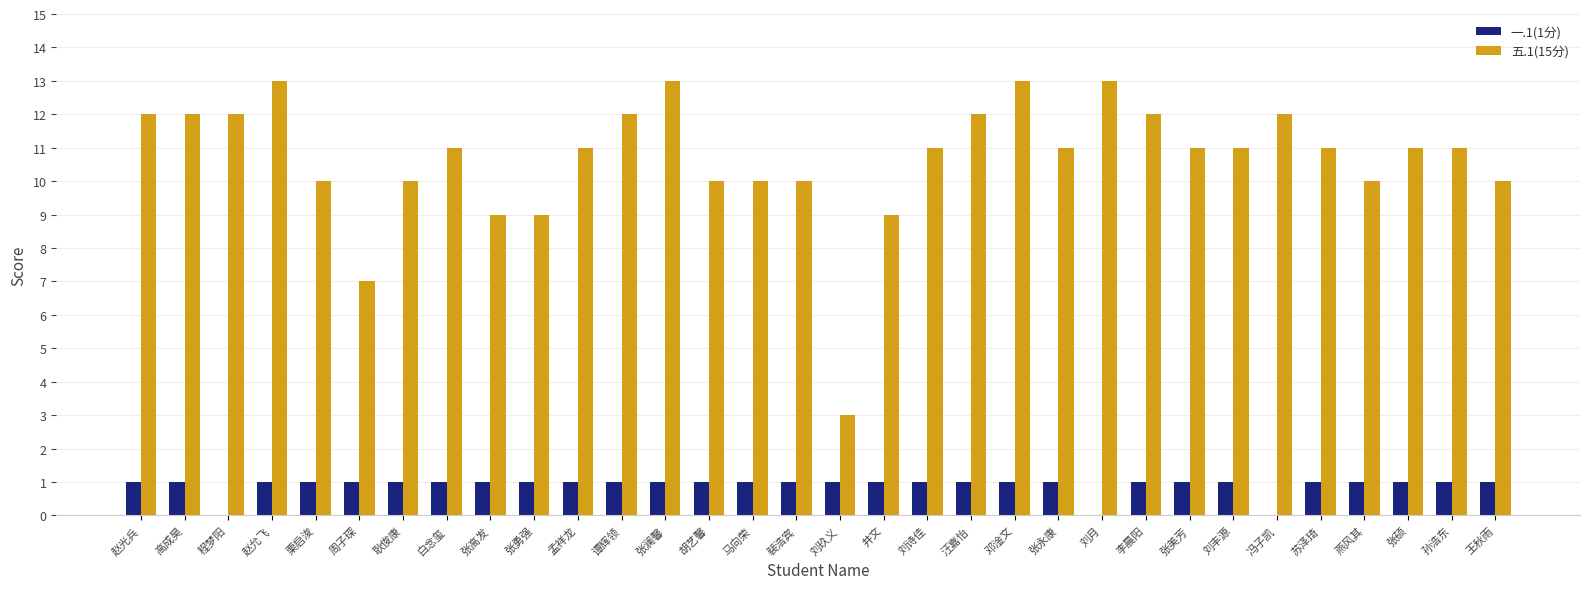

How many 一.1(1分) values are between 1 and 2?

29